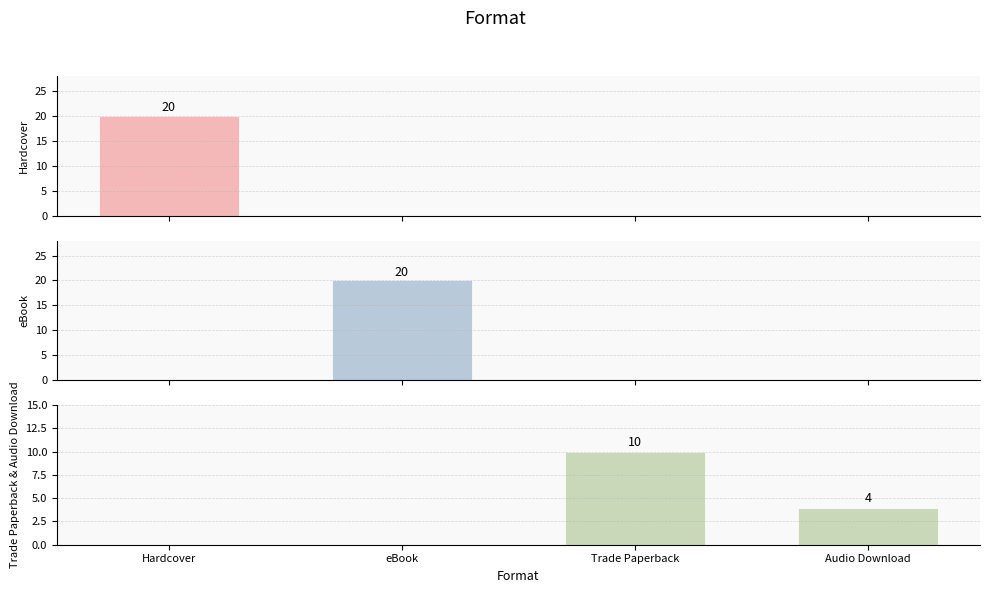

What is the difference between the highest and lowest values at Trade Paperback?

10